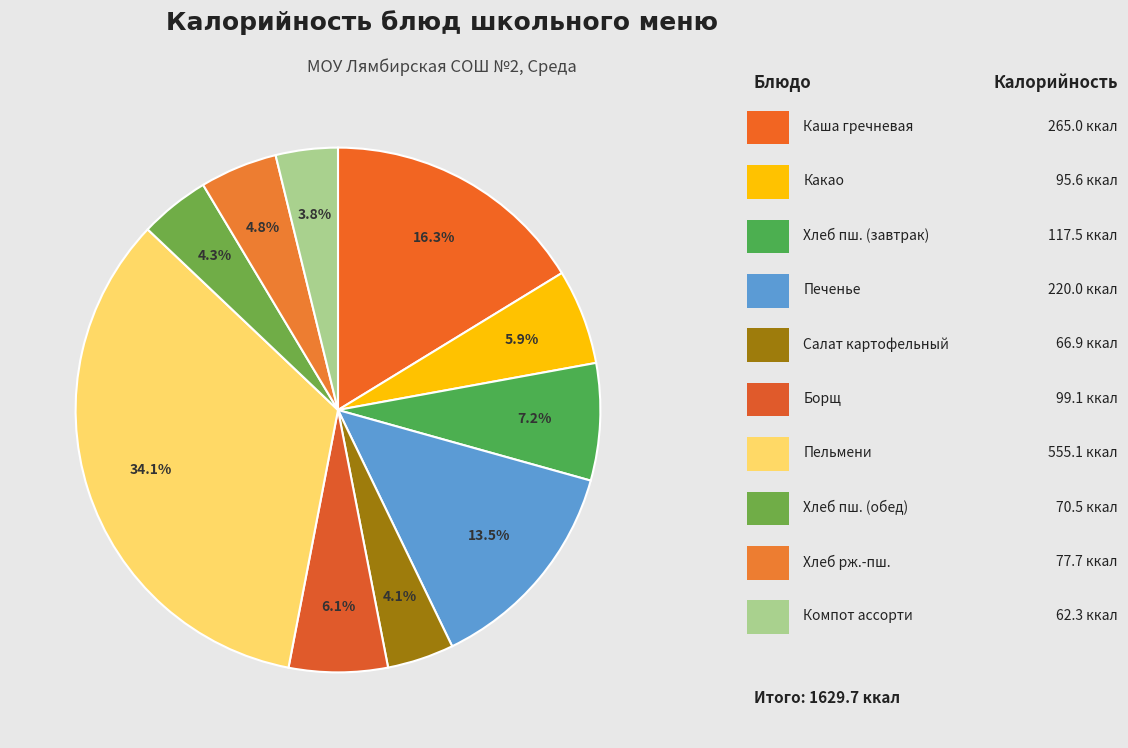

How many segments does this pie chart have?

10